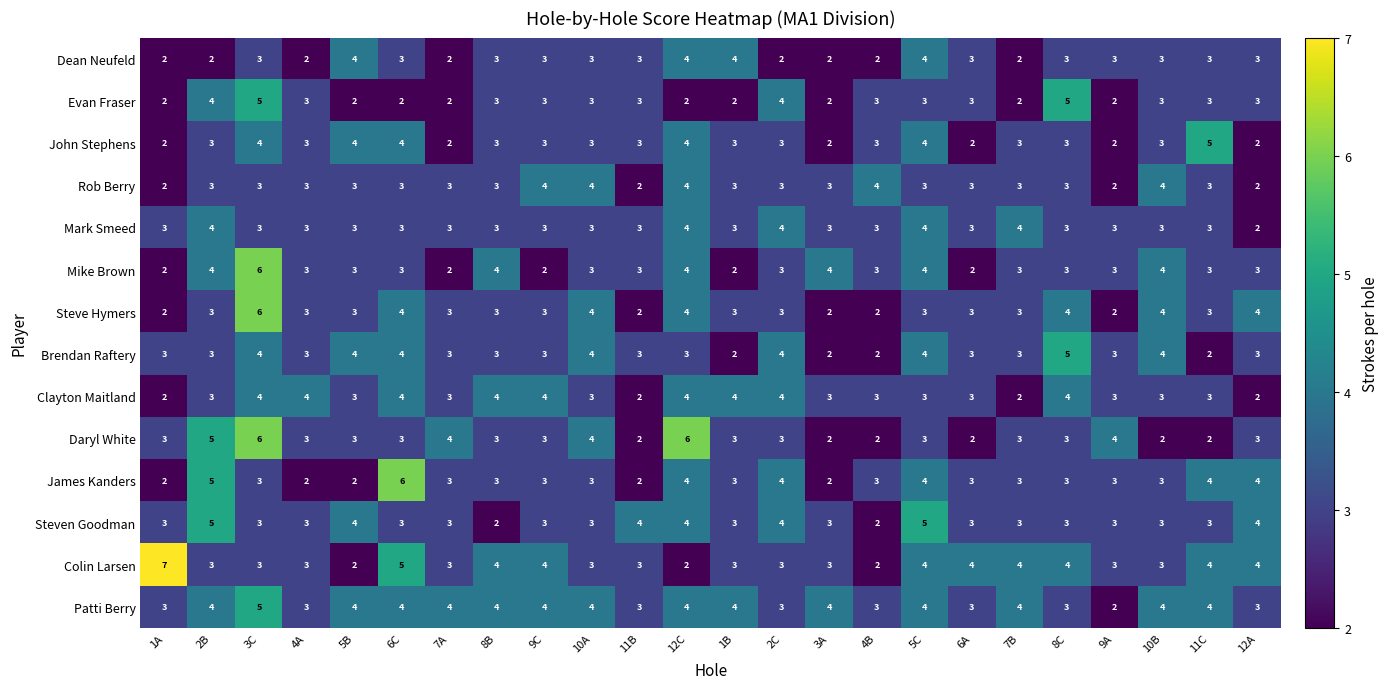

What is the sum of the John Stephens values at 9A and 5C?

6